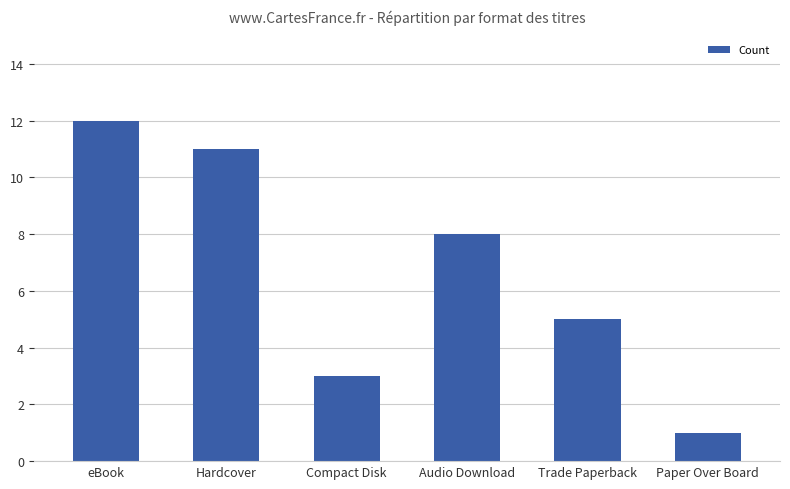

What is the value of the 2nd bar from the left?

11